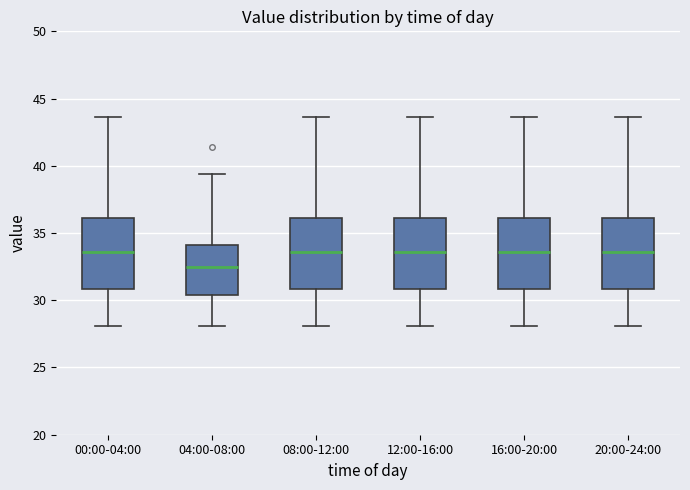

Where does the median line of the box for 20:00-24:00 sit on the y-axis? The values are not printed on the chart, so give them approximately, as read against the axis.

33.5